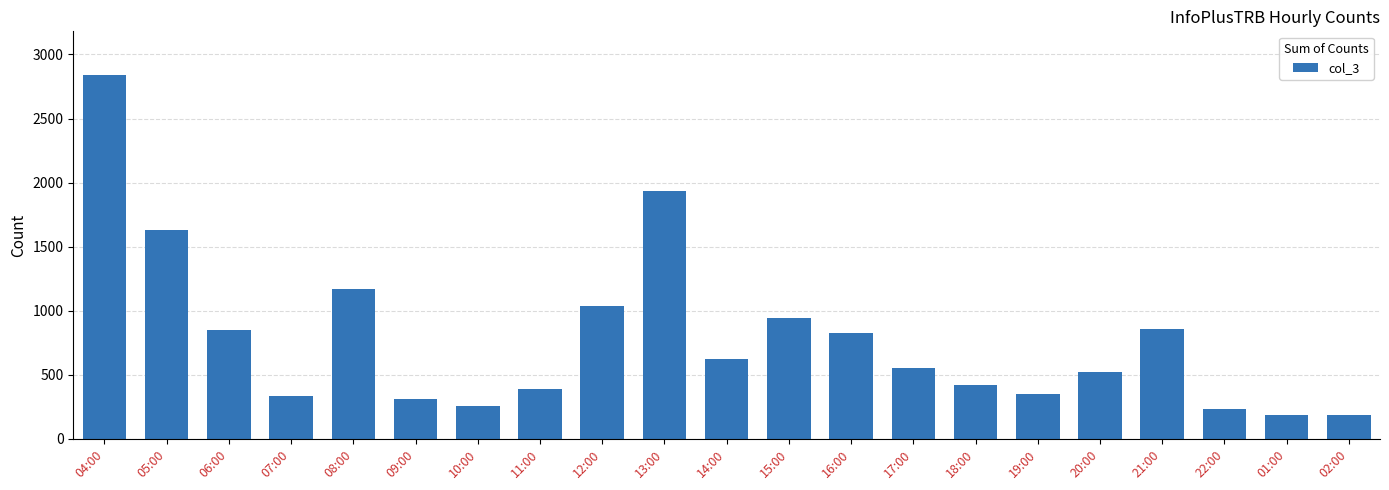

Where does the data first go above 552?

04:00